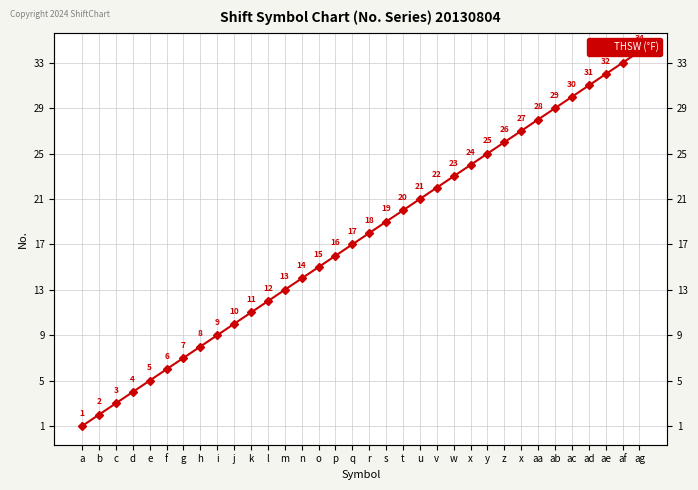

Reading left to right, what are all the values shown in this chart?

a=1	b=2	c=3	d=4	e=5	f=6	g=7	h=8	i=9	j=10	k=11	l=12	m=13	n=14	o=15	p=16	q=17	r=18	s=19	t=20	u=21	v=22	w=23	x=24	y=25	z=26	x=27	aa=28	ab=29	ac=30	ad=31	ae=32	af=33	ag=34